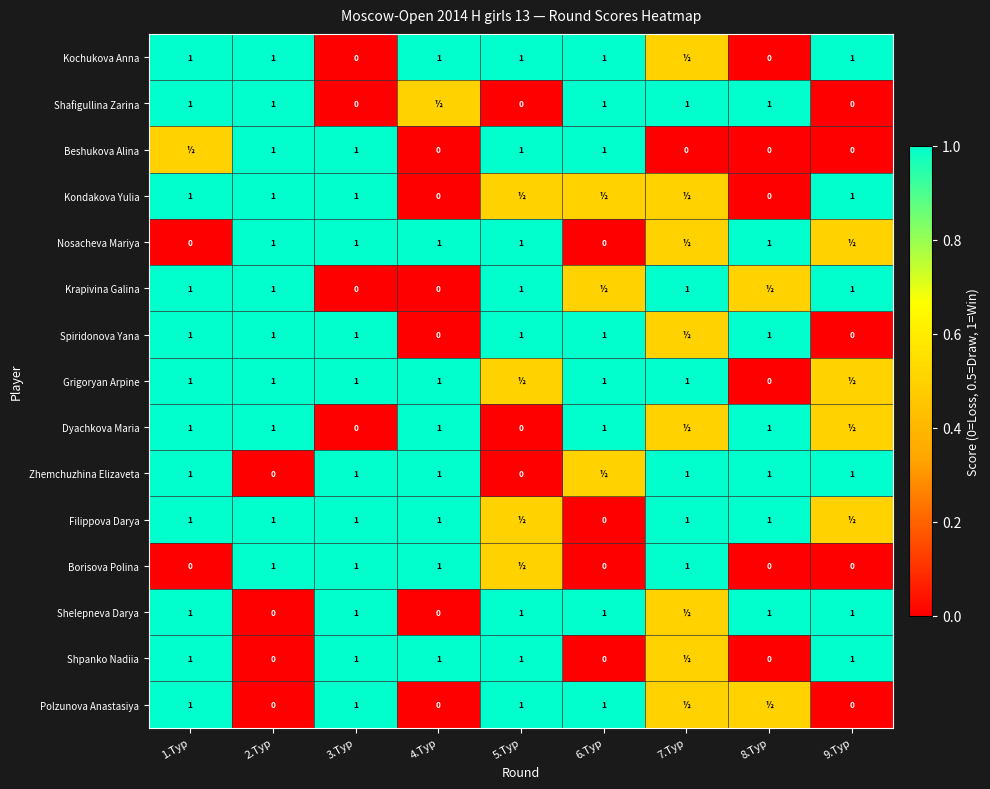

The value of Polzunova Anastasiya at 6.Тур is 0.5. True or false?

False